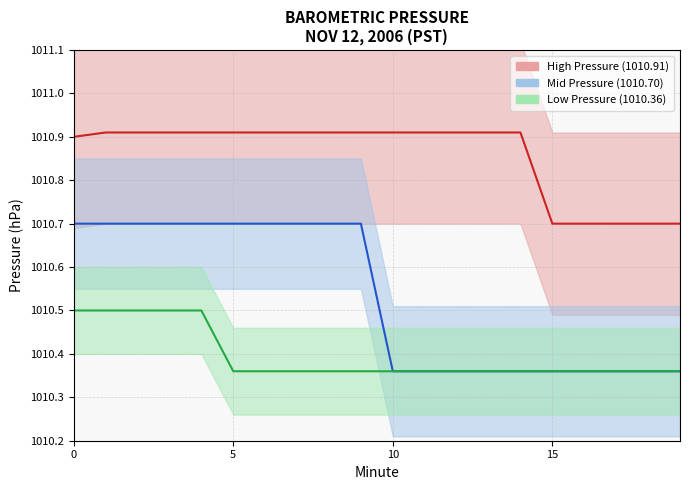

The High Pressure (1010.91) series shows 381.8 at 16. True or false?

False